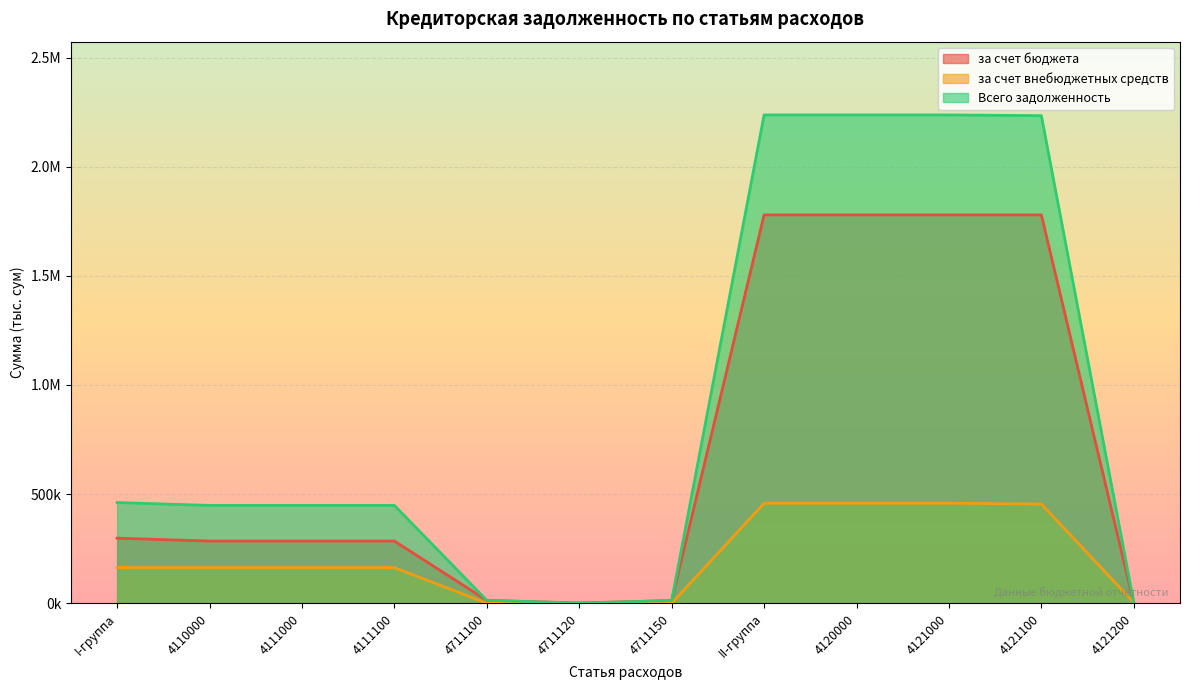

Between which two adjacent categories do за счет бюджета and за счет внебюджетных средств first intersect?

4121100 and 4121200